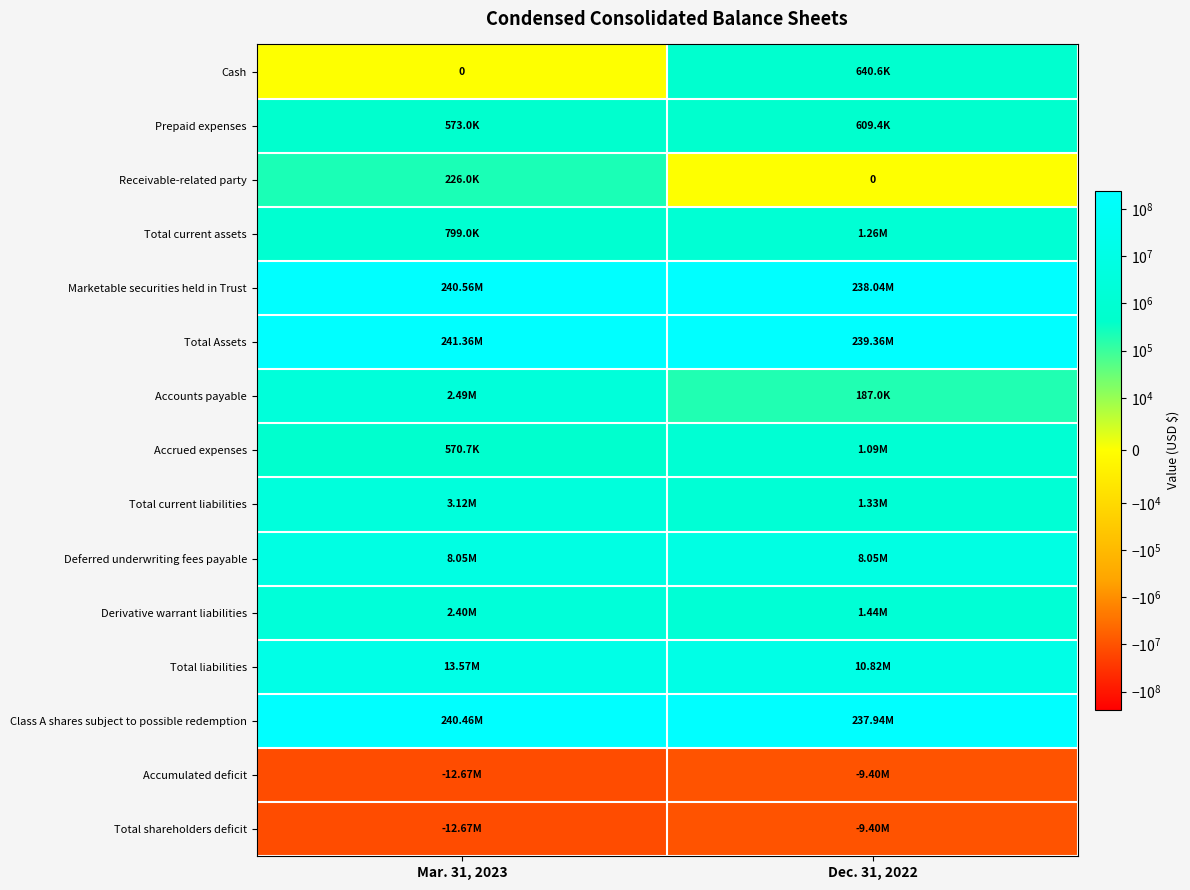

Which category has the lowest value in the Class A shares subject to possible redemption series?

Dec. 31, 2022